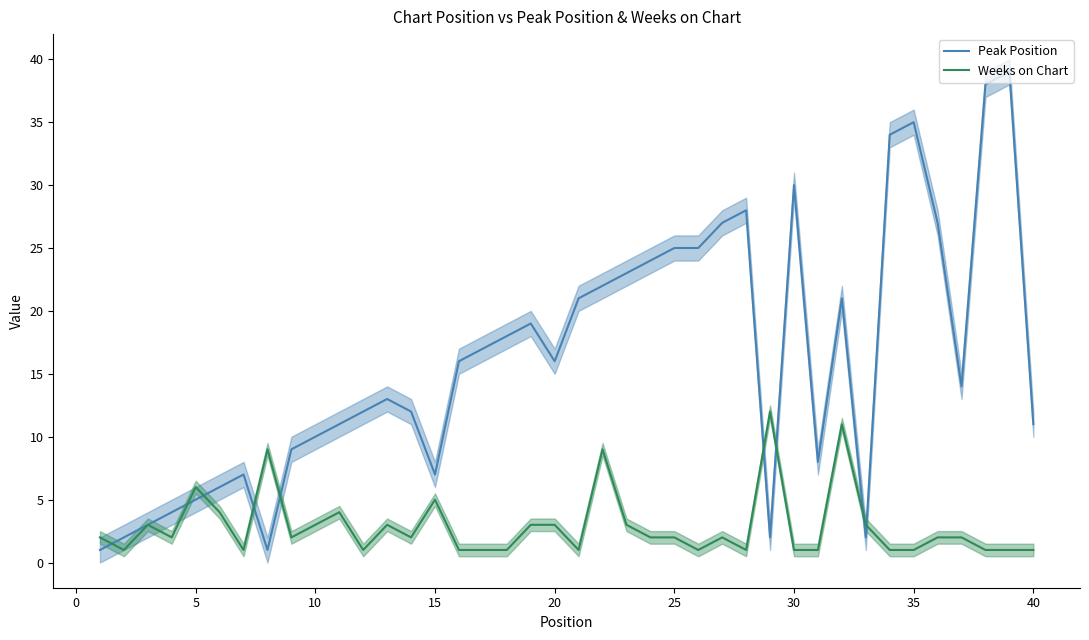

The value of Peak Position at 15 is 4. True or false?

False